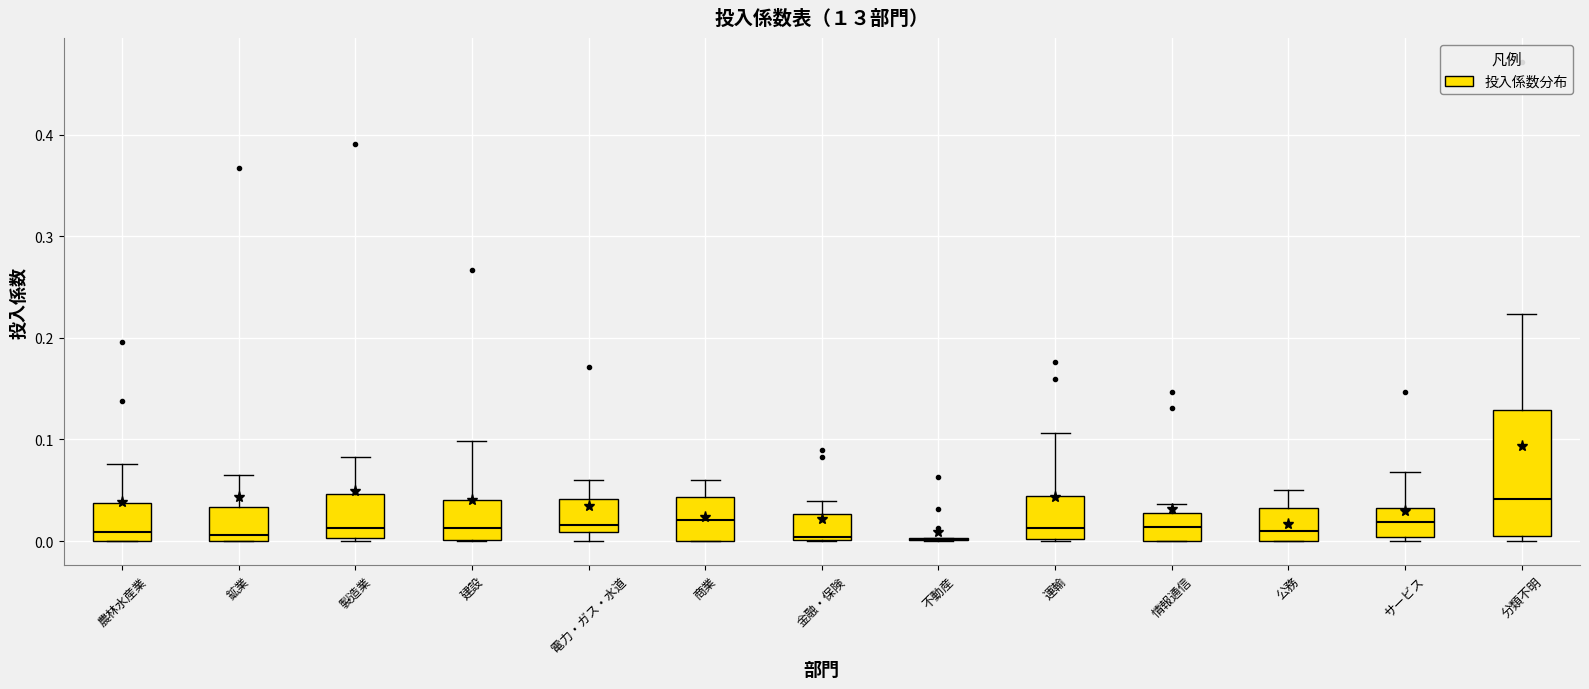

Where is the upper edge of the box for 金融・保険 on the y-axis? The values are not printed on the chart, so give them approximately, as read against the axis.

0.03